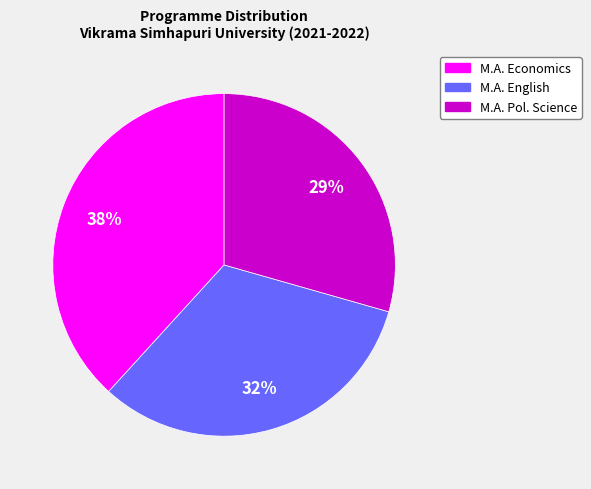

Does any single category account for the majority?

No